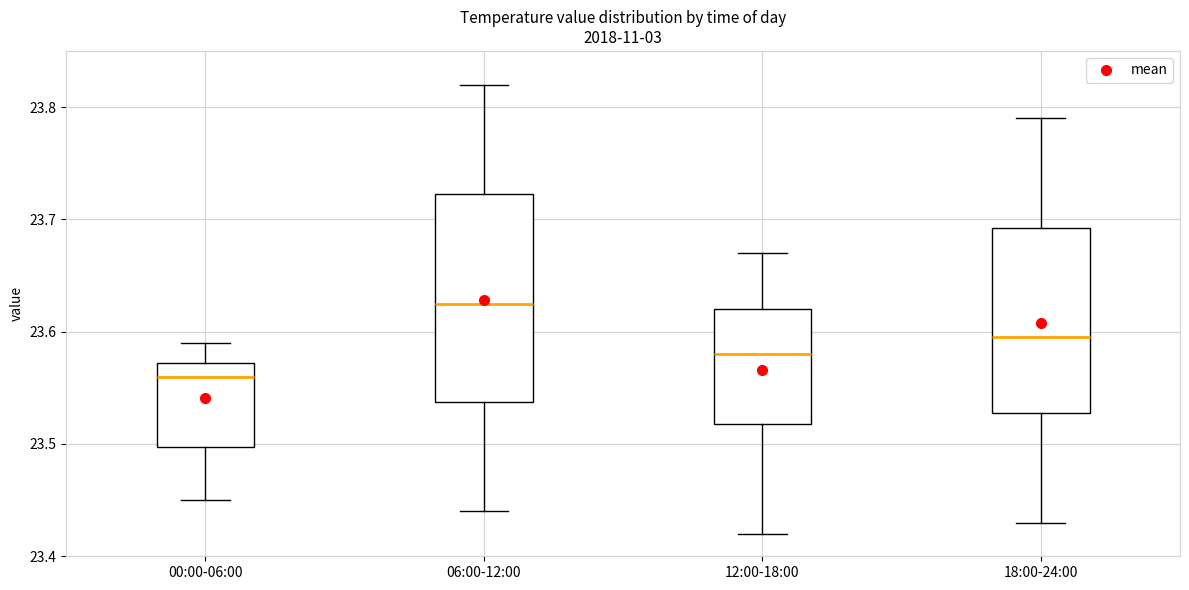

Comparing the boxes themselves (not the whiskers), which one is the tallest?

06:00-12:00